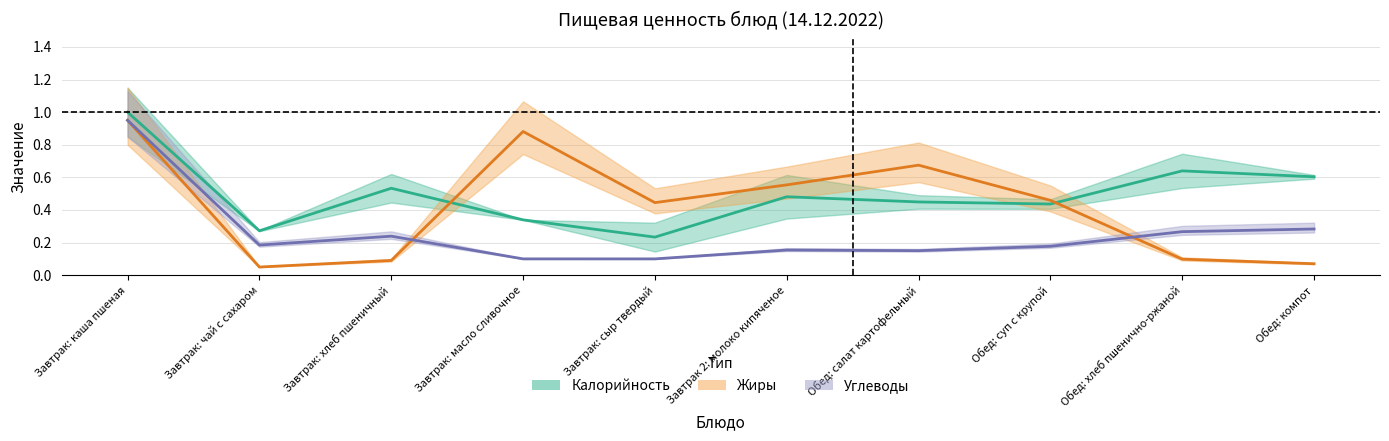

At which category does Жиры reach its first local valley?

Завтрак: чай с сахаром